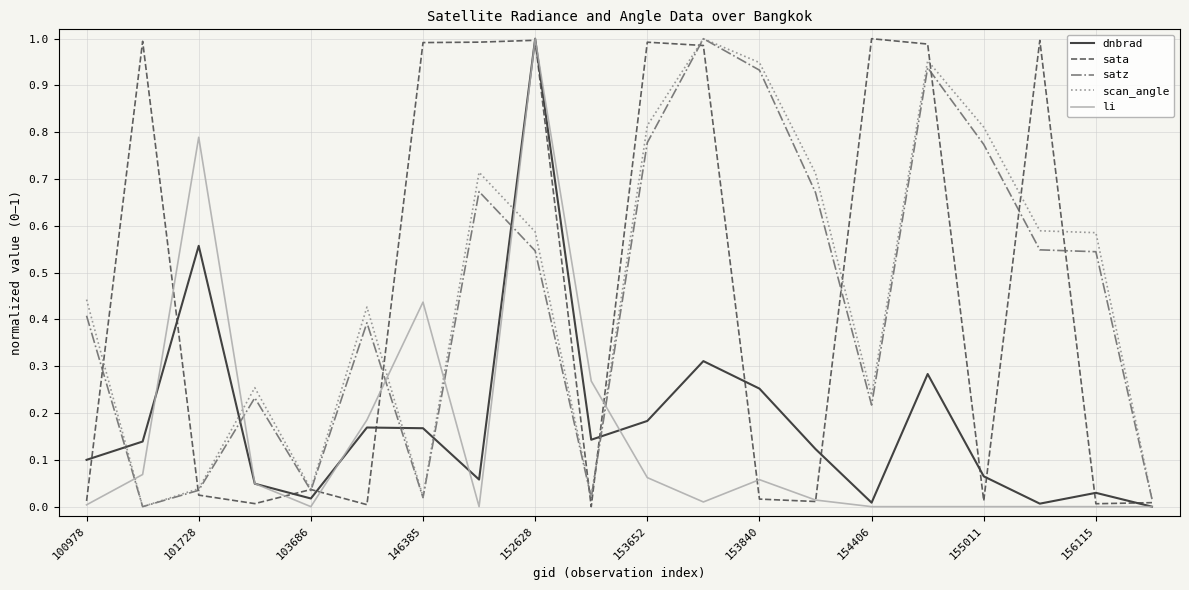

What are all the series names shown in the legend?

dnbrad, sata, satz, scan_angle, li